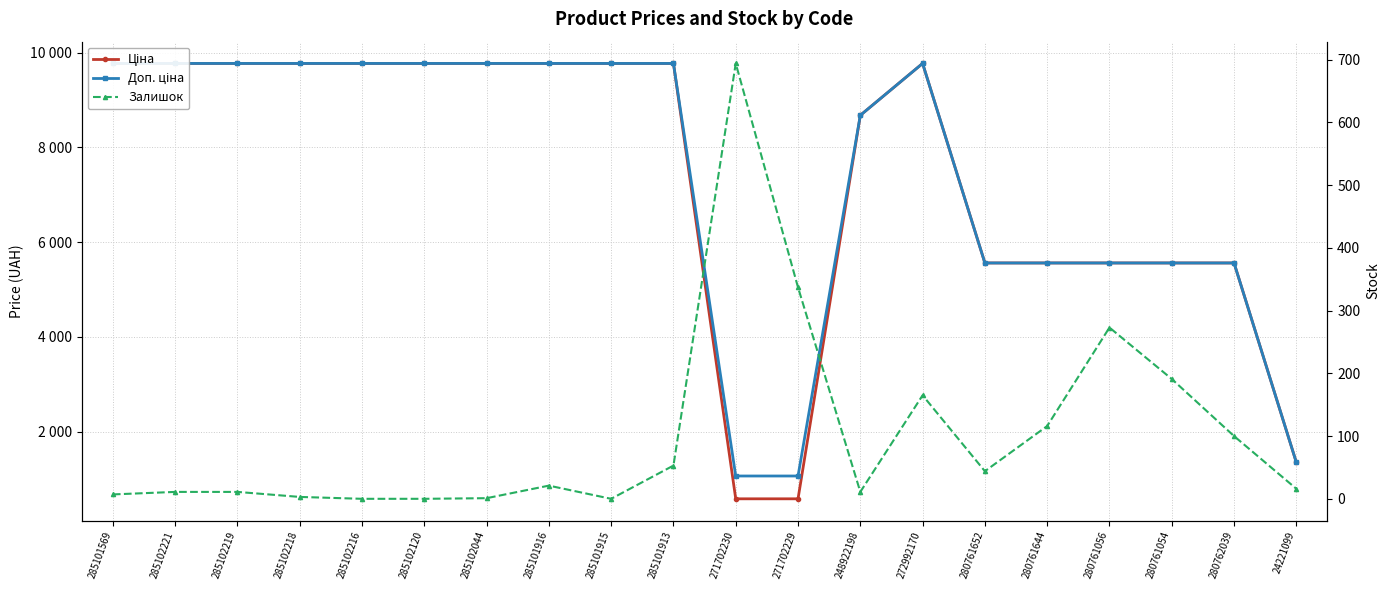

Reading left to right, transcribe all the data shown in this chart.

Ціна: 9775.5	9775.5	9775.5	9775.5	9775.5	9775.5	9775.5	9775.5	9775.5	9775.5	578.1	578.1	8679.5	9775.5	5560.3	5560.3	5560.3	5560.3	5560.3	1347.9
Доп. ціна: 9775.5	9775.5	9775.5	9775.5	9775.5	9775.5	9775.5	9775.5	9775.5	9775.5	1060.0	1060.0	8679.5	9775.5	5560.3	5560.3	5560.3	5560.3	5560.3	1348.0
Залишок: 7.0	11.0	11.0	3.0	0.0	0.0	1.0	21.0	0.0	53.0	694.0	337.0	11.0	165.0	44.0	116.0	273.0	191.0	100.0	16.0